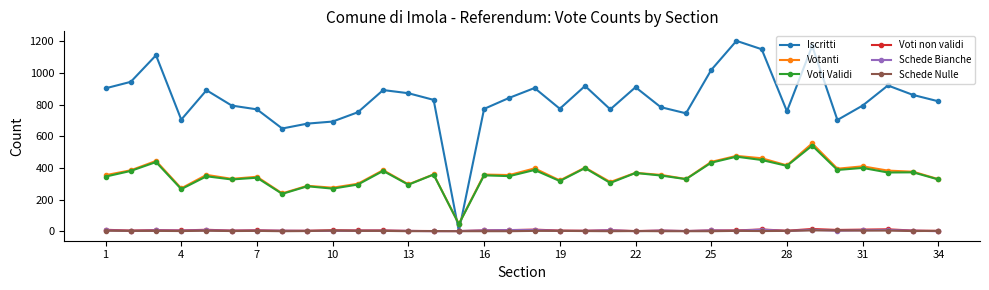

At how many categories does at least one series exceed 202?

33